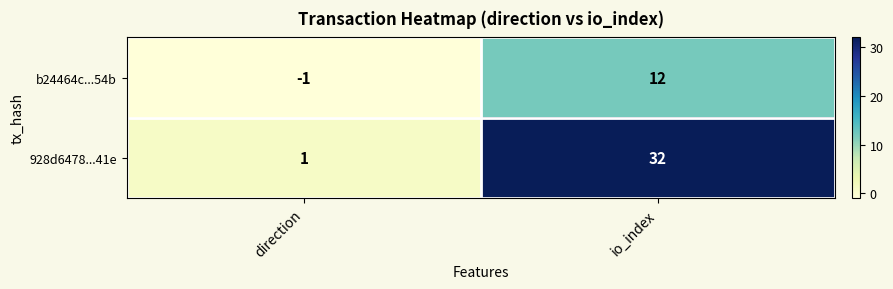

What is the sum of all b24464c...54b values?

11